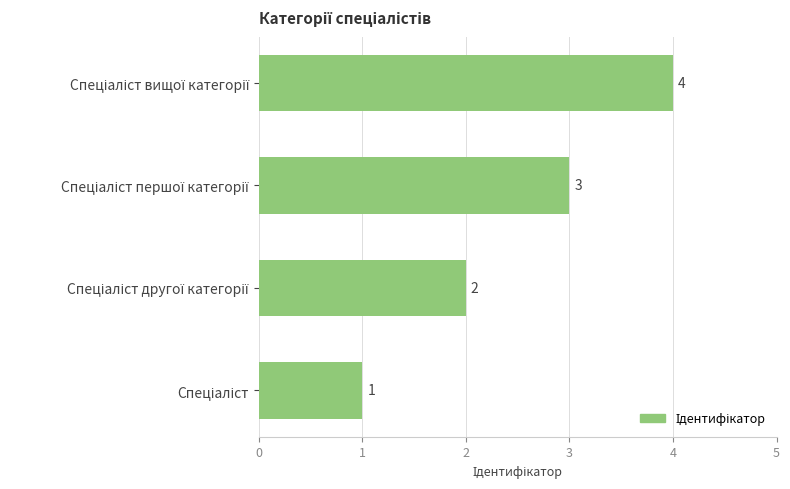

What is the sum of all values?

10